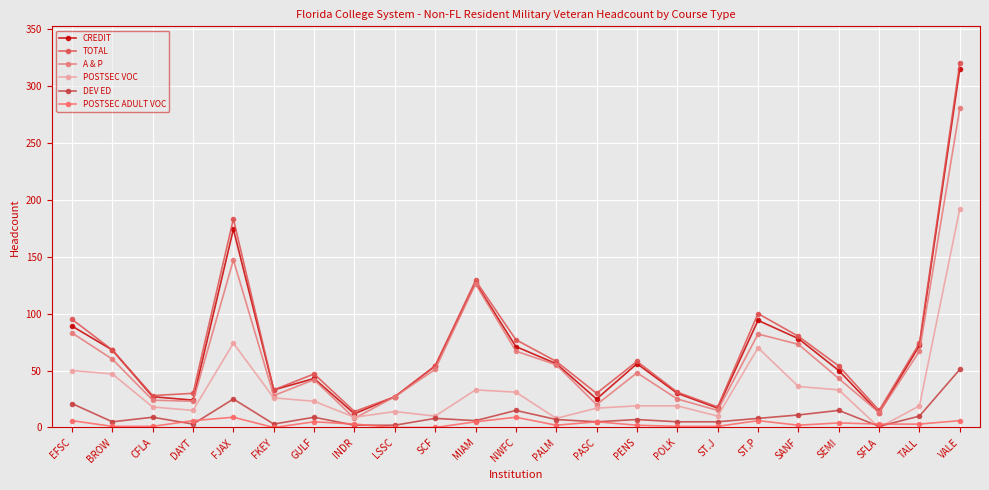

Between MIAM and SFLA, which series saw the biggest shift?

CREDIT